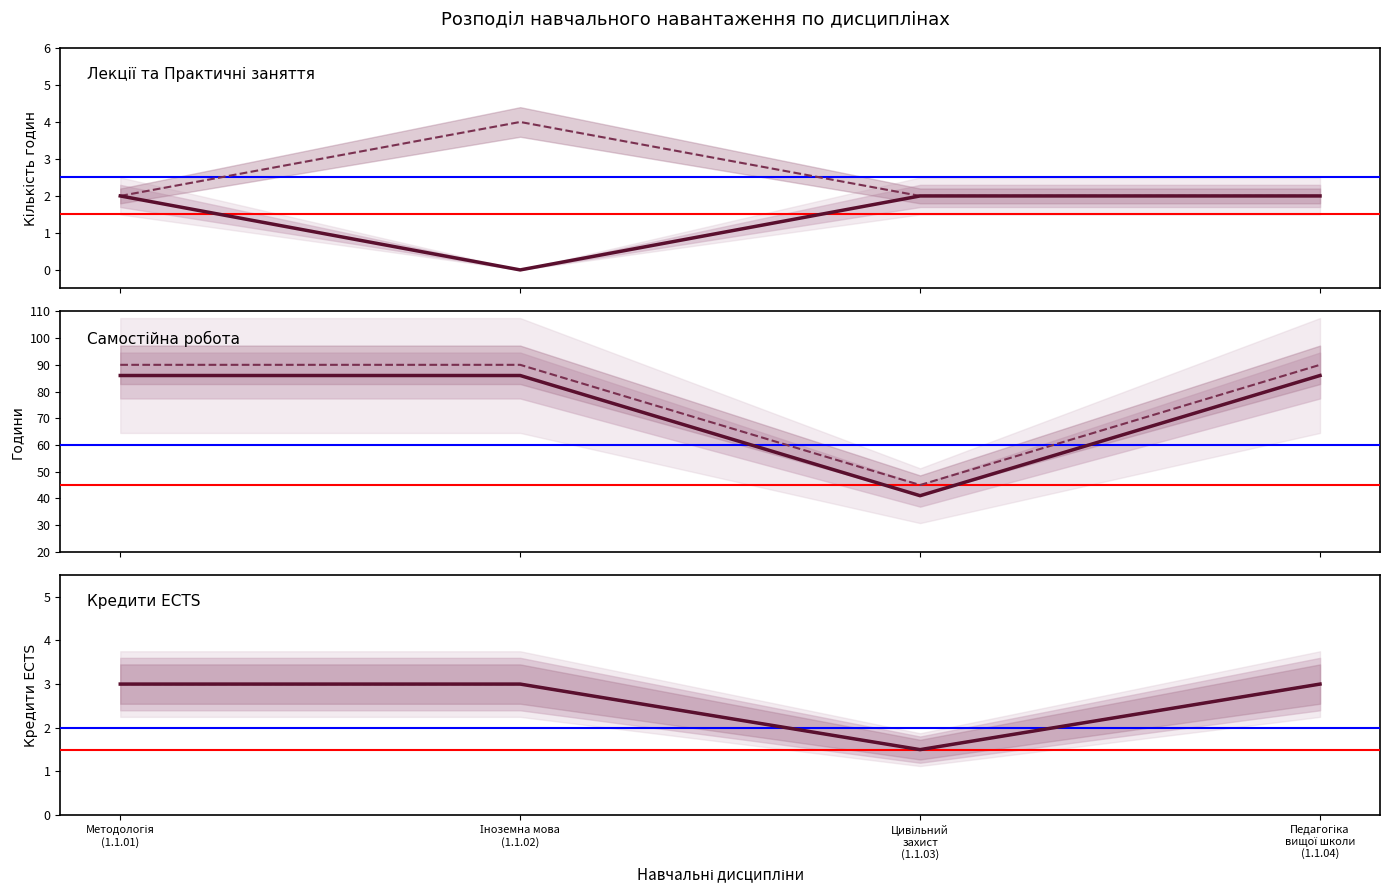

Count the number of data series in this chart.

5